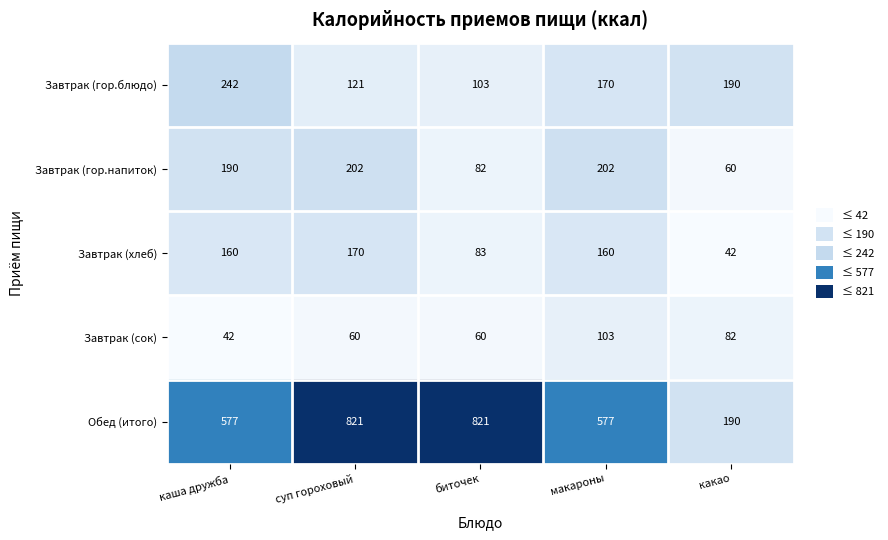

The Завтрак (гор.напиток) series shows 60 at какао. True or false?

True